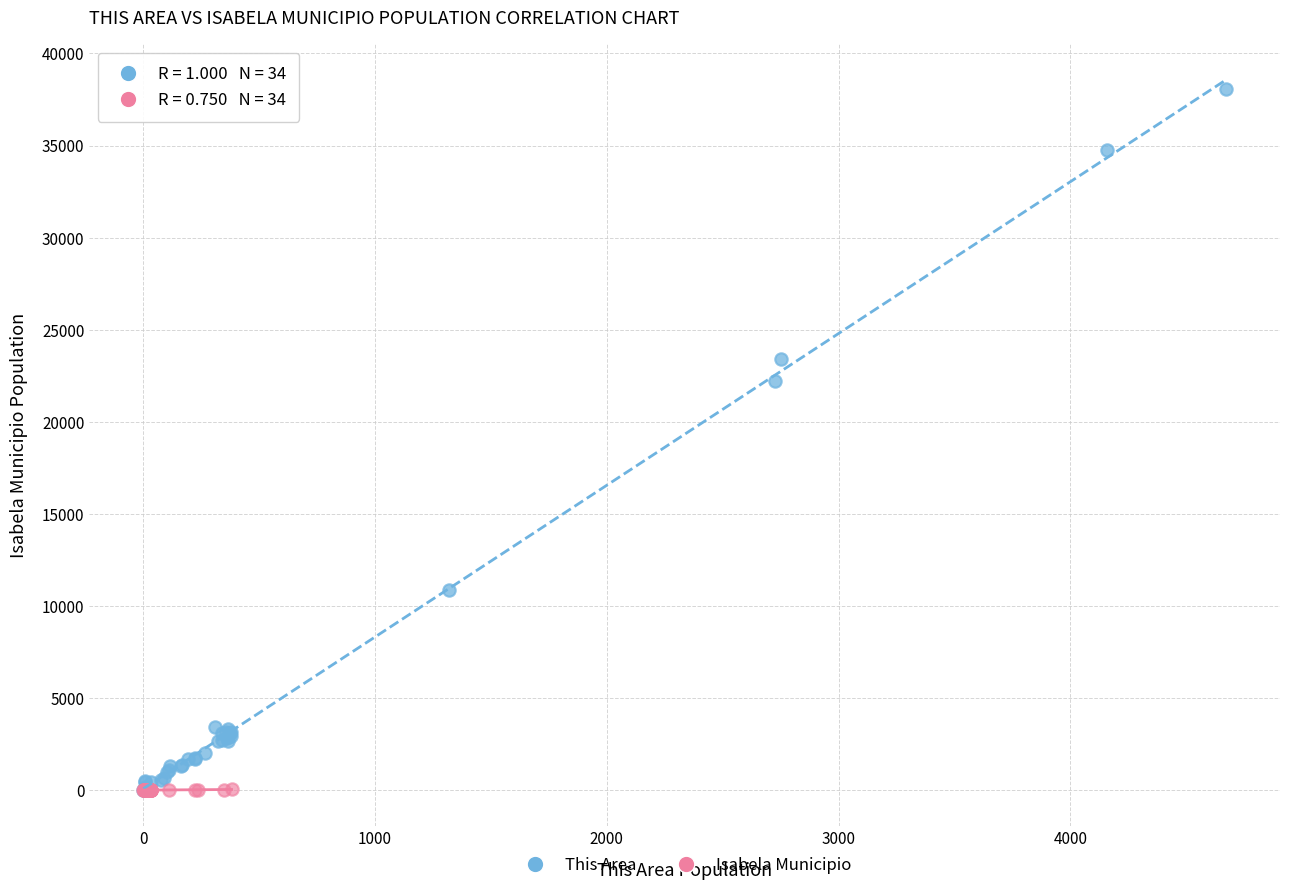

Which series has the widest spread of Y values?

This Area